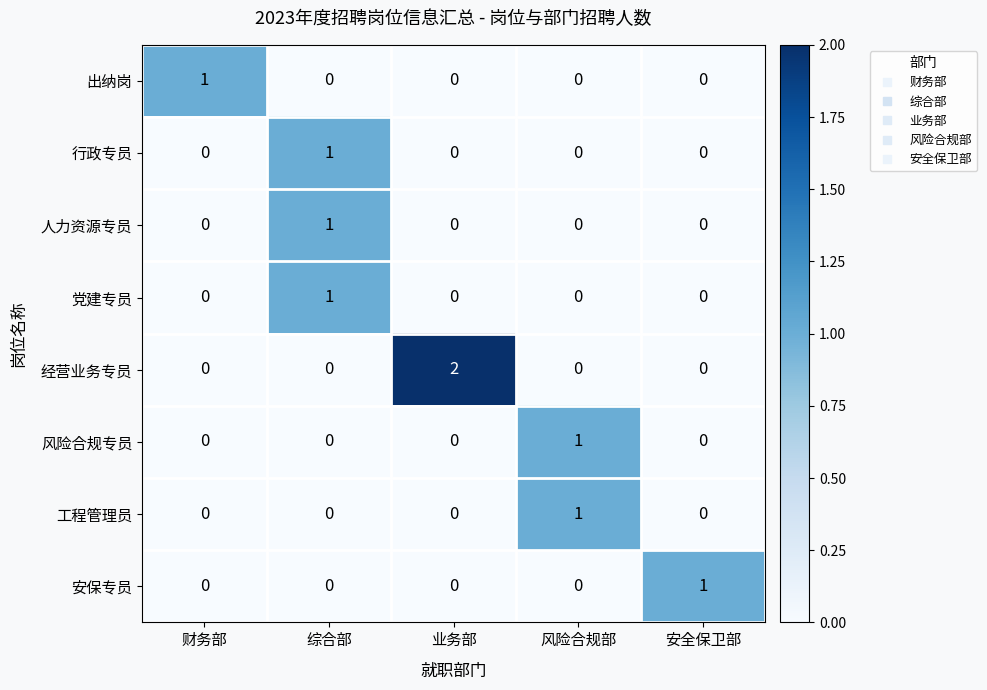

At how many categories does at least one series exceed 0?

5